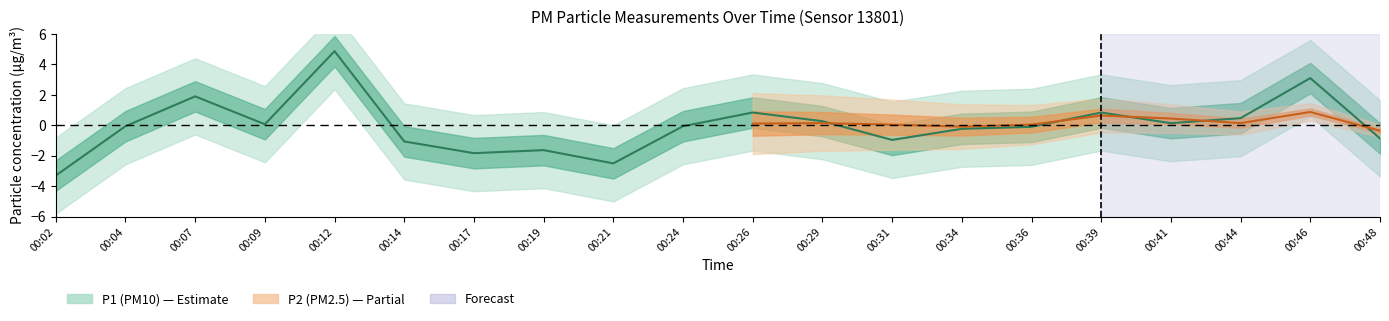

Rank the categories by value from lowest to highest.

00:02, 00:21, 00:17, 00:19, 00:14, 00:31, 00:48, 00:34, 00:36, 00:04, 00:24, 00:09, 00:41, 00:29, 00:44, 00:26, 00:39, 00:07, 00:46, 00:12